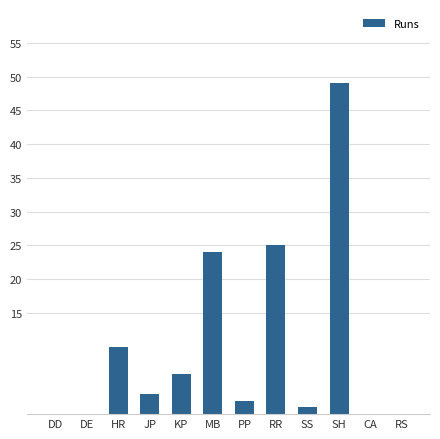

The value at RS is 0. True or false?

True